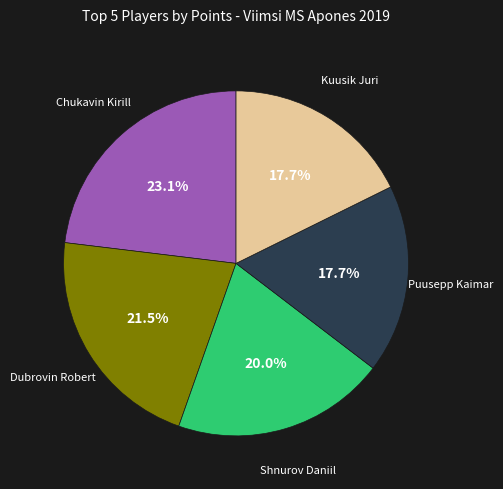

Does any single category account for the majority?

No